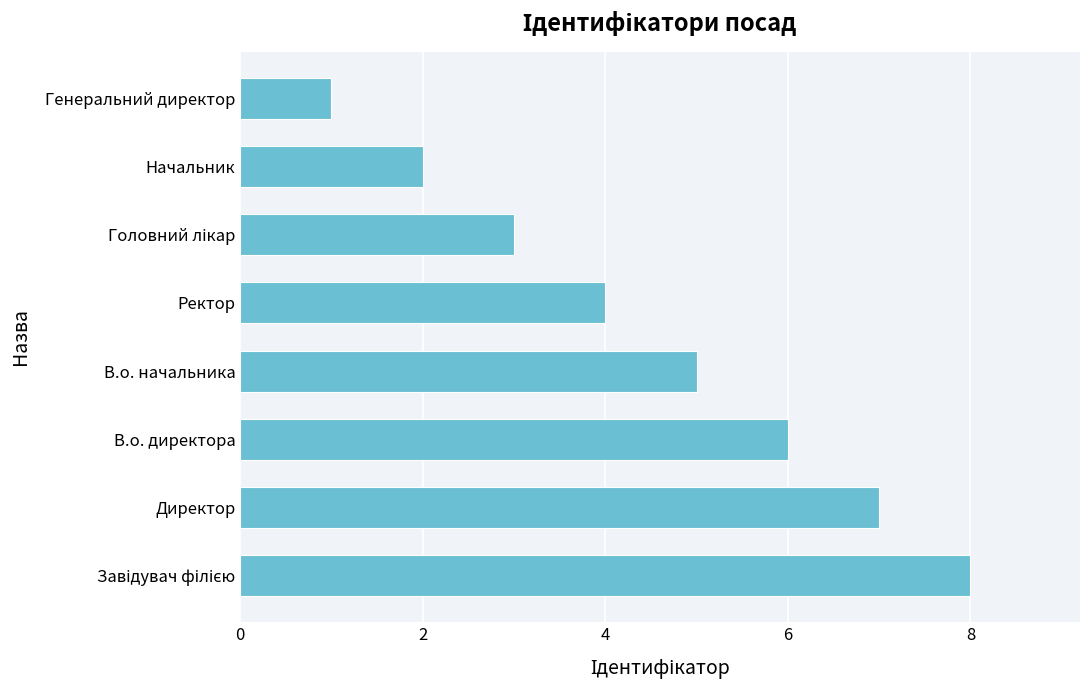

Between В.о. директора and Ректор, which is larger?

В.о. директора